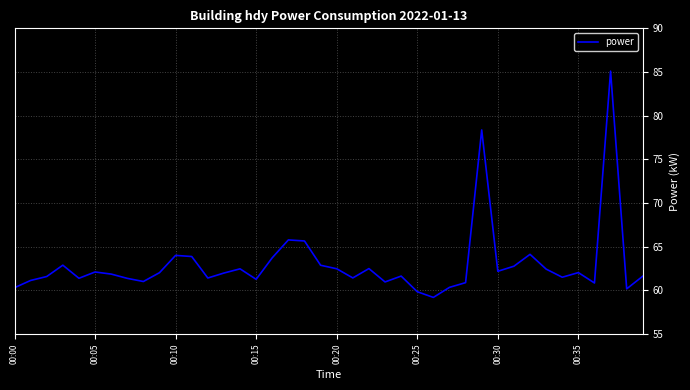

What is the maximum value shown in the chart?

85.1